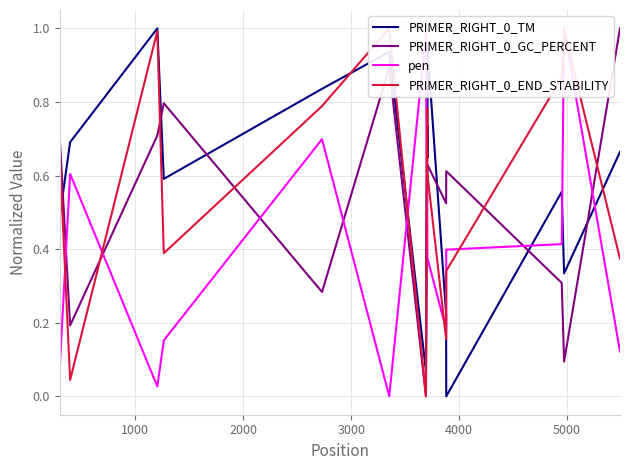

What is the highest value of the PRIMER_RIGHT_0_TM series?

1.0